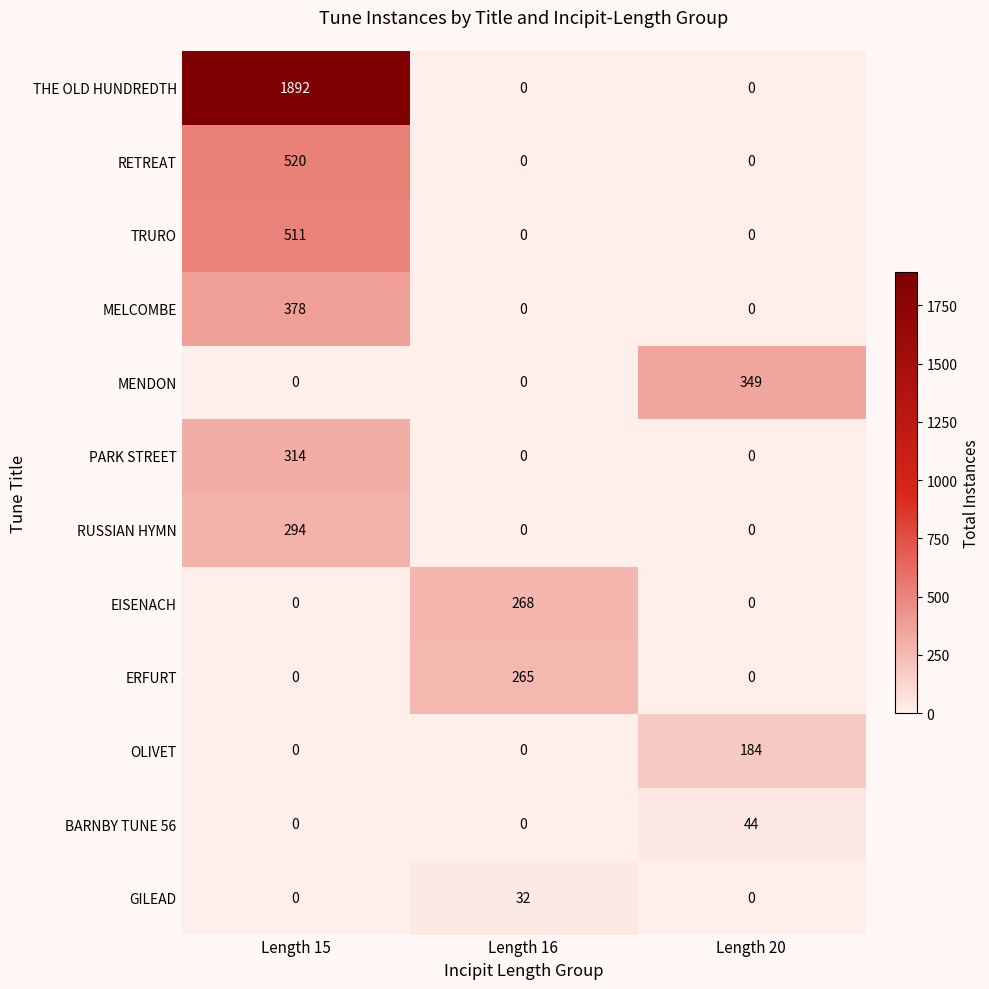

How many positive values does the RETREAT series have?

1